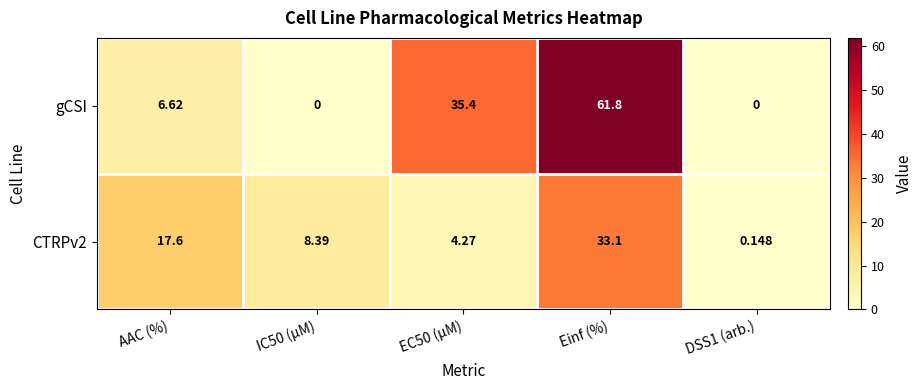

Between EC50 (µM) and DSS1 (arb.), which series saw the biggest shift?

gCSI